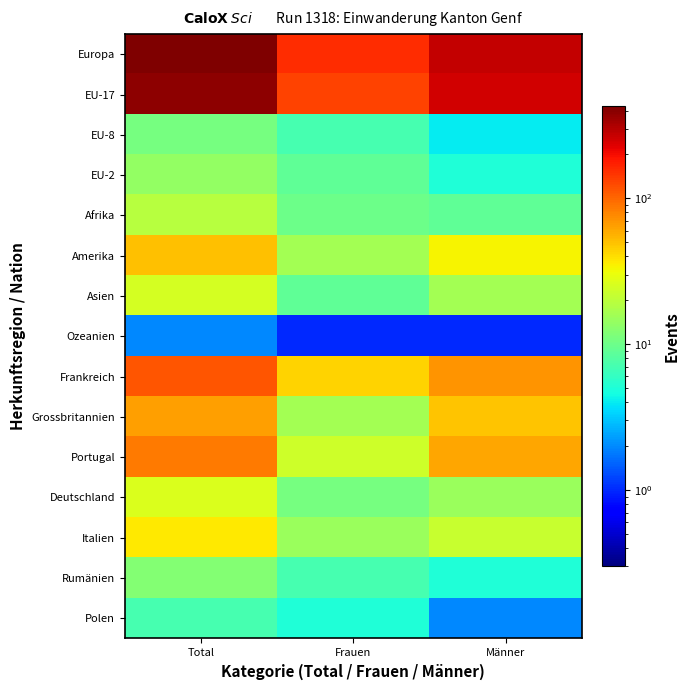

What is the spread (max minus min) of values at Total?

425